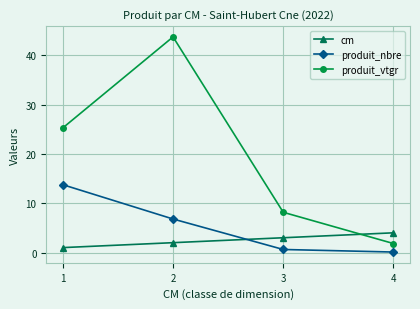

What is the difference between the maximum and minimum values in the produit_vtgr series?

41.9